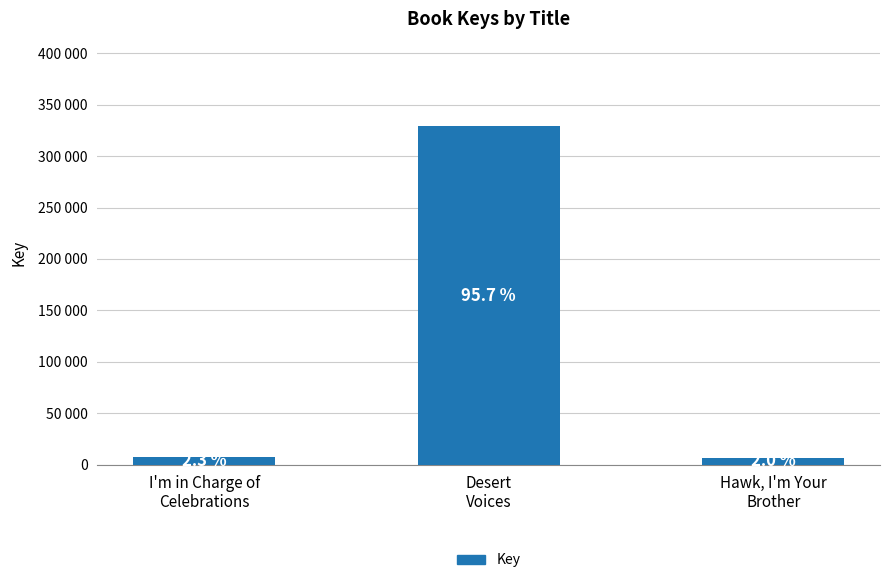

Rank the categories by value from highest to lowest.

Desert
Voices, I'm in Charge of
Celebrations, Hawk, I'm Your
Brother